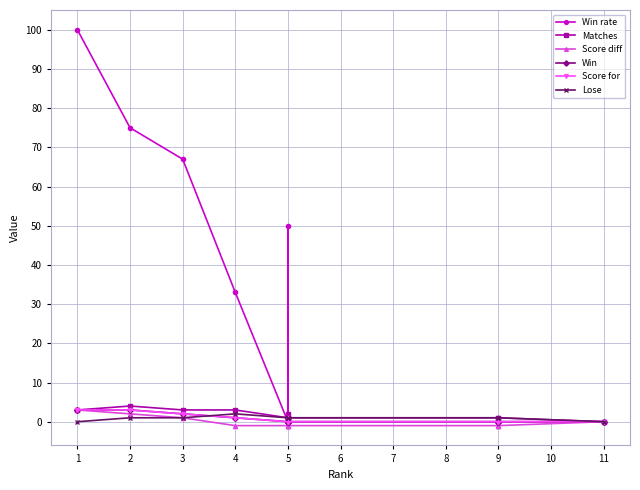

True or false: Score for and Win intersect in this chart.

False